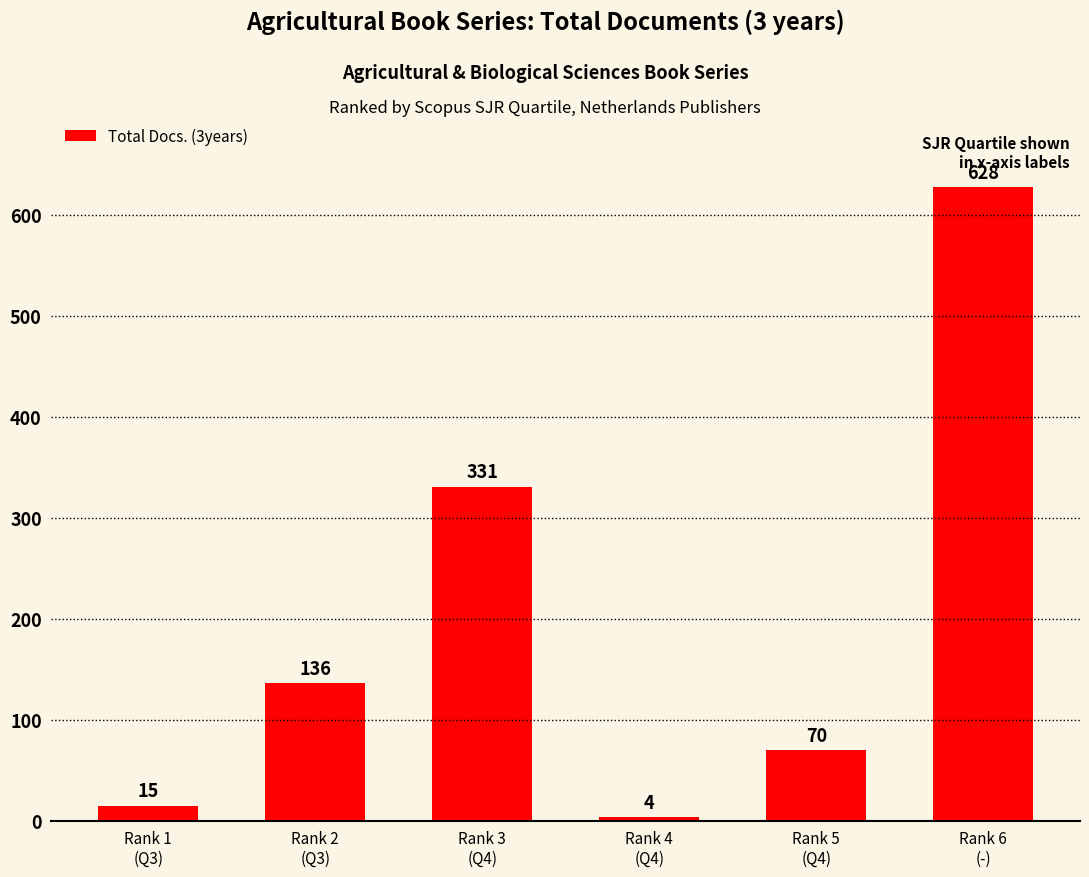

Reading left to right, extract all data points from this chart.

Rank 1
(Q3)=15	Rank 2
(Q3)=136	Rank 3
(Q4)=331	Rank 4
(Q4)=4	Rank 5
(Q4)=70	Rank 6
(-)=628